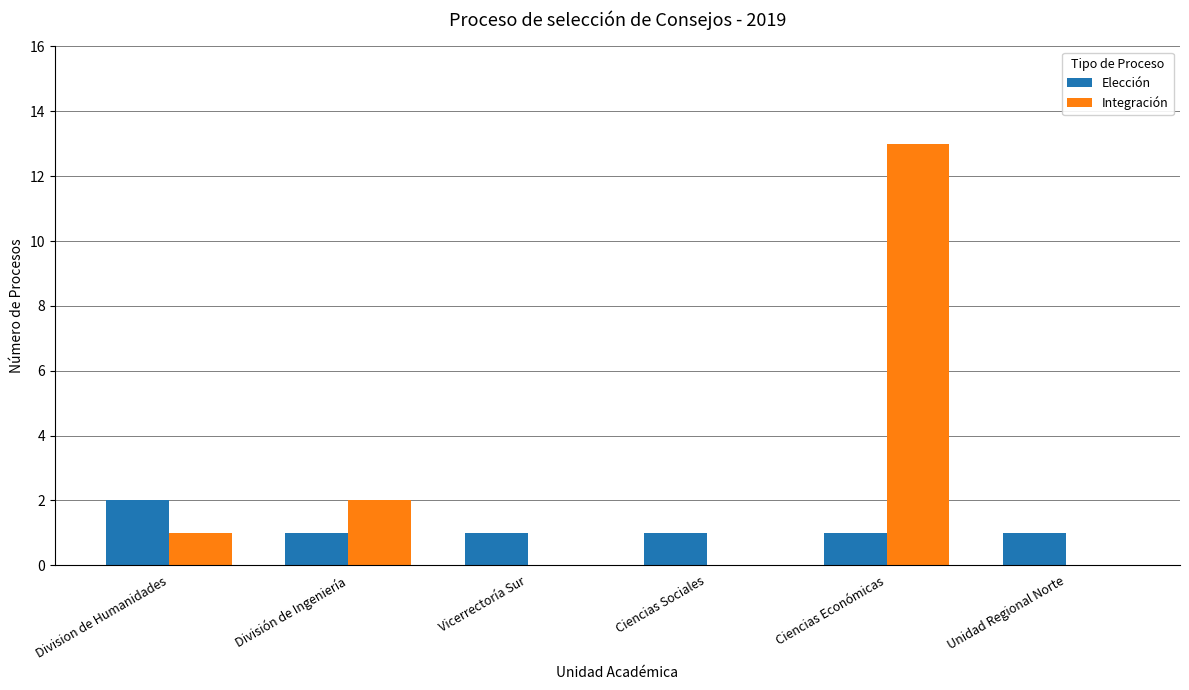

At which category is the sum across all series the highest?

Ciencias Económicas